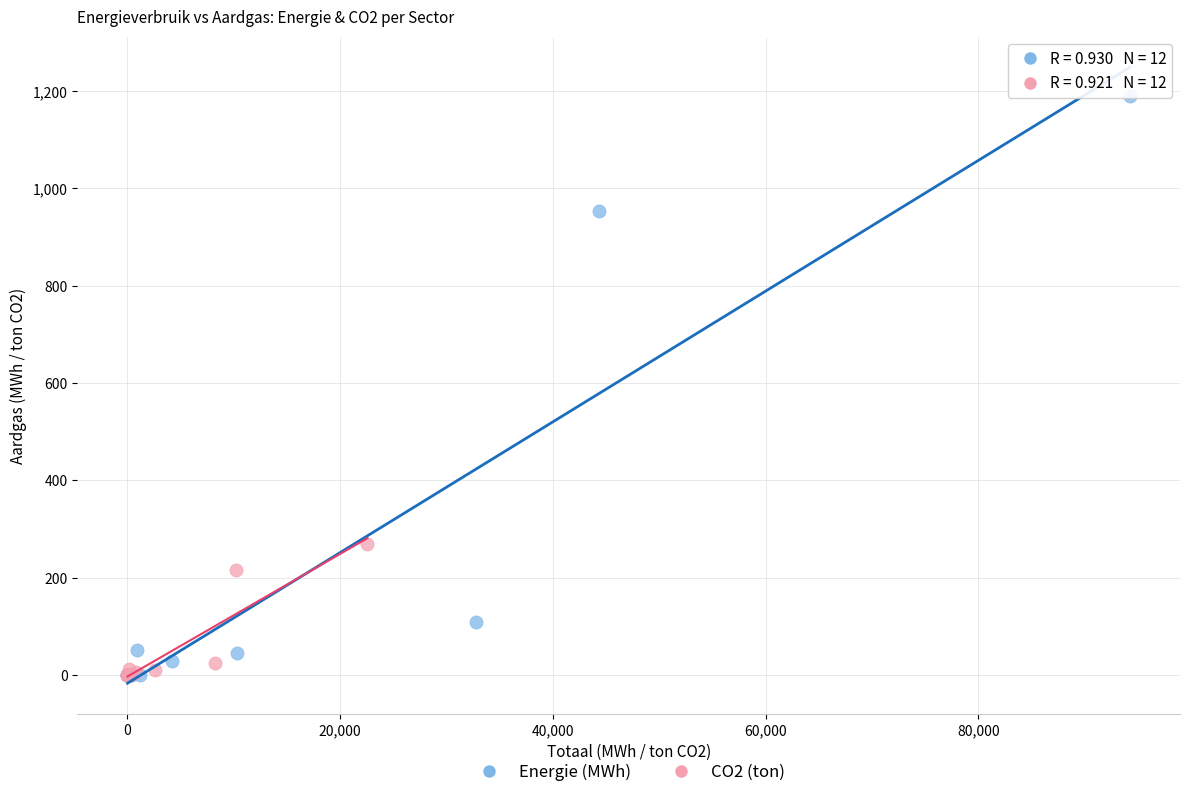

Which series contains the highest Y value?

Energie (MWh)